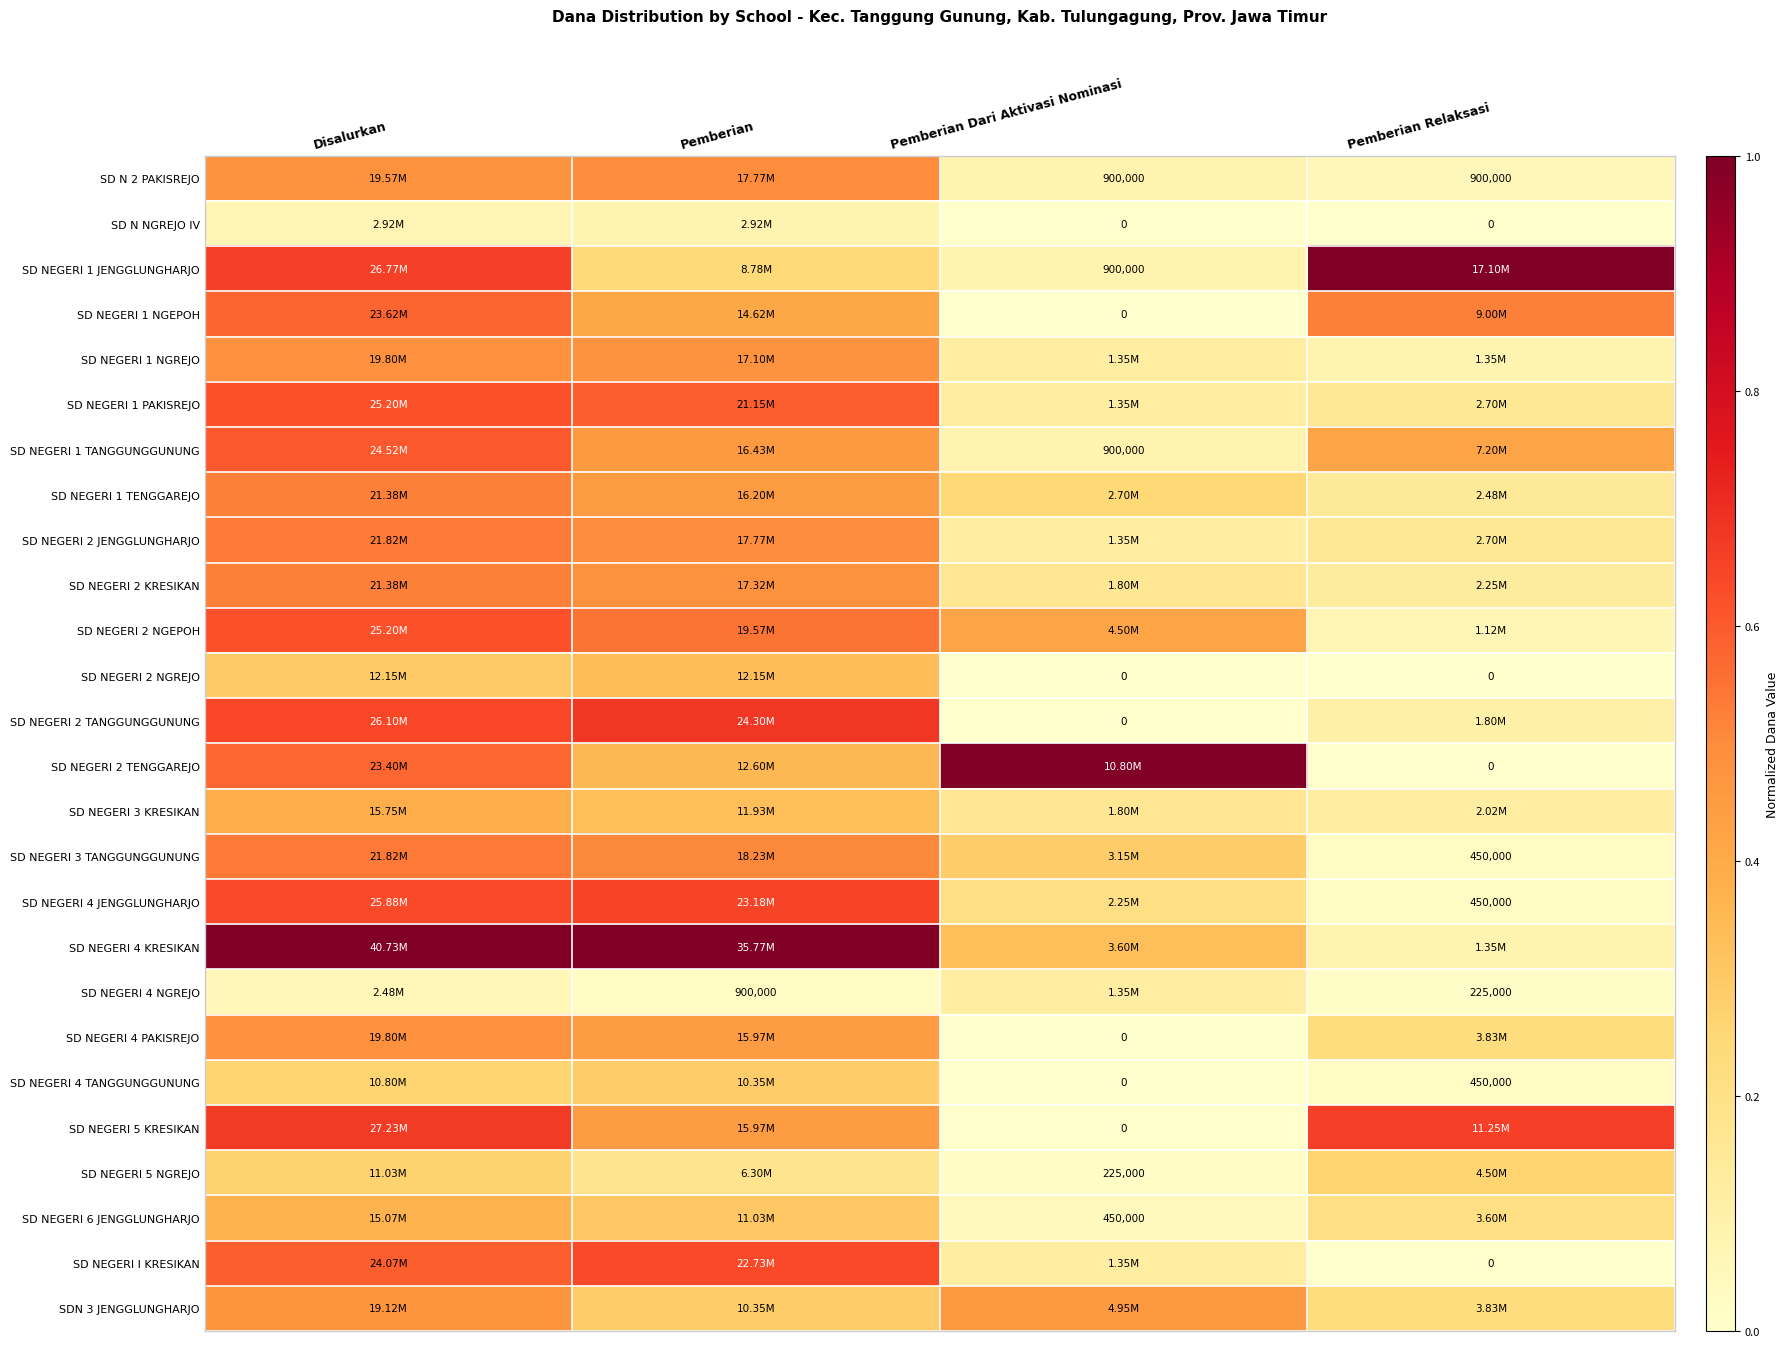

At how many categories does at least one series exceed 0?

4